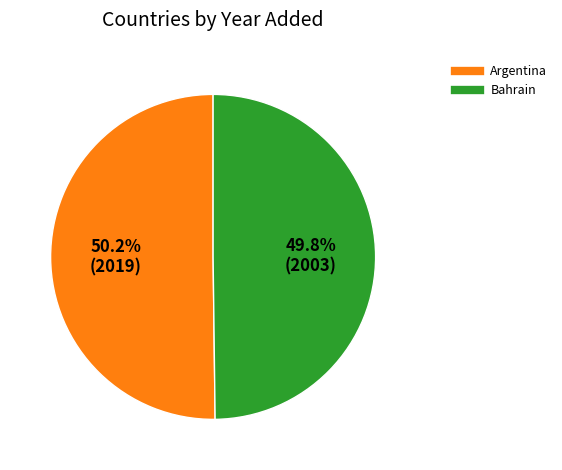

To the nearest percent, what is the average slice percentage?

50%